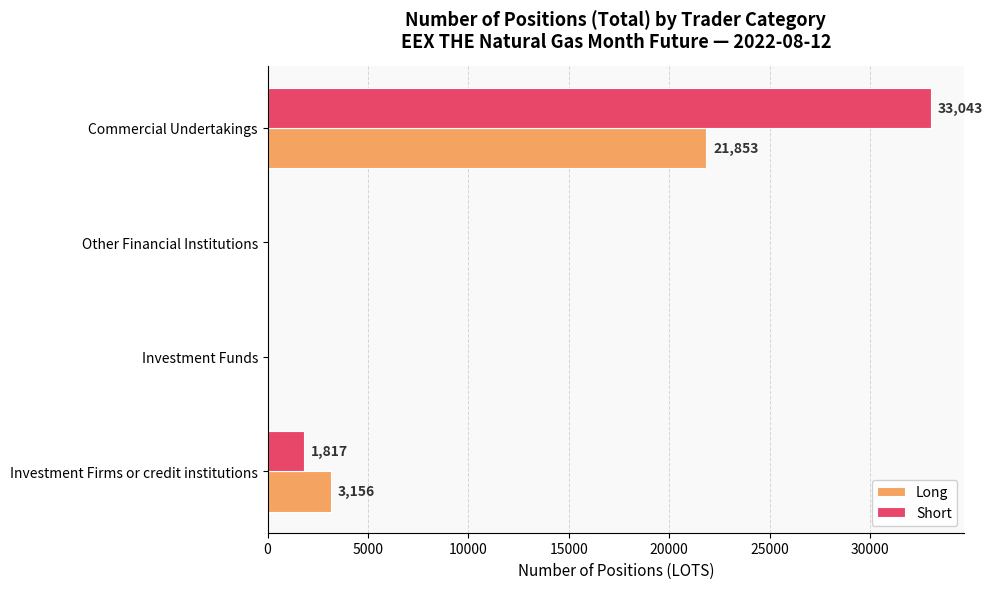

Between Investment Firms or credit institutions and Commercial Undertakings, which series saw the biggest shift?

Short